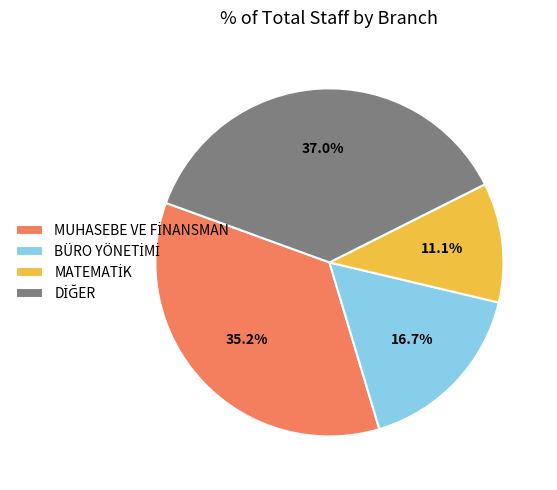

Is there any slice that represents more than half of the pie?

No